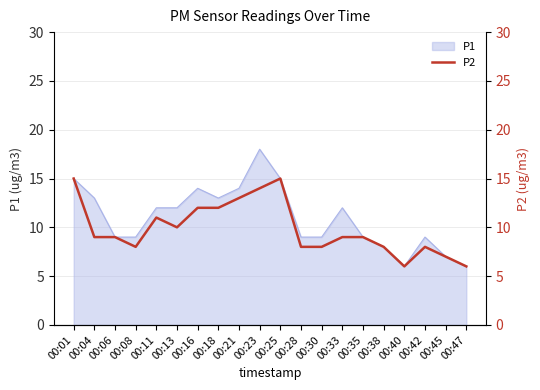

At which category does the data reach its first local valley?

00:08